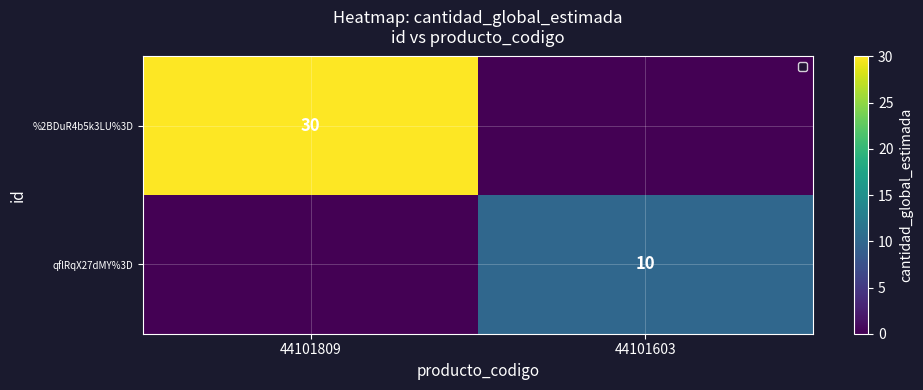

Is it true that %2BDuR4b5k3LU%3D equals 30 at 44101809?

True